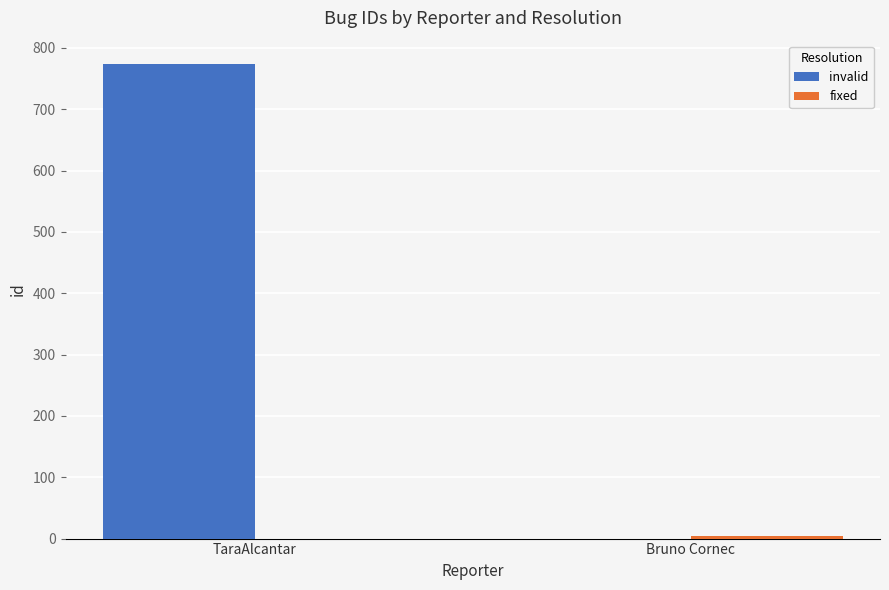

What is the total value across all series at TaraAlcantar?

773